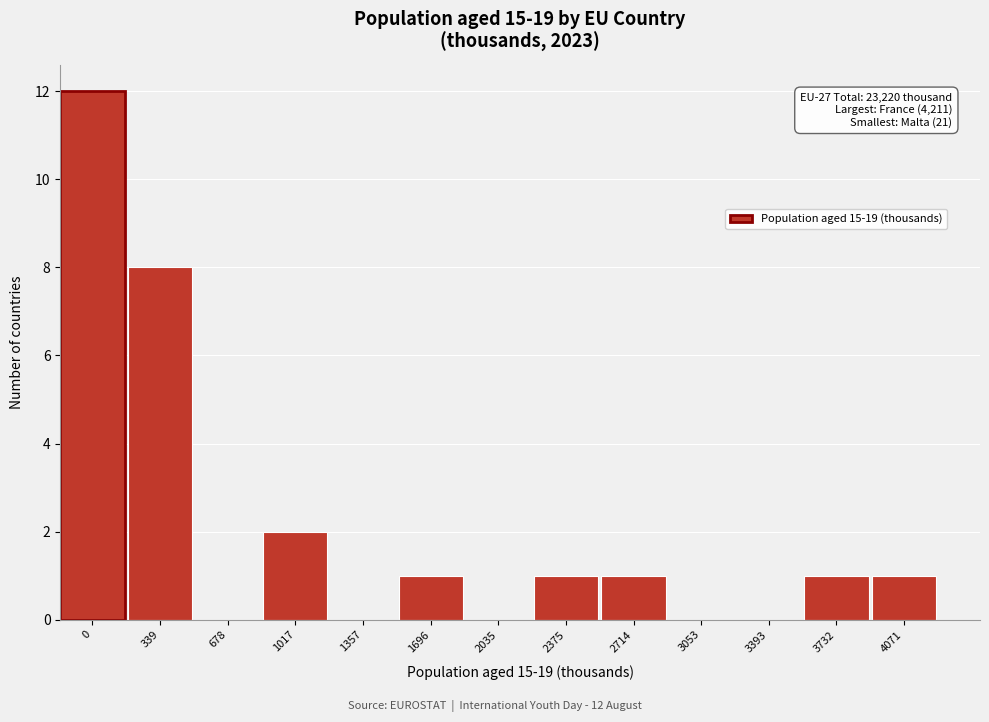

Reading left to right, list all the values displayed in this chart.

0=12	339=8	678=0	1017=2	1357=0	1696=1	2035=0	2375=1	2714=1	3053=0	3393=0	3732=1	4071=1